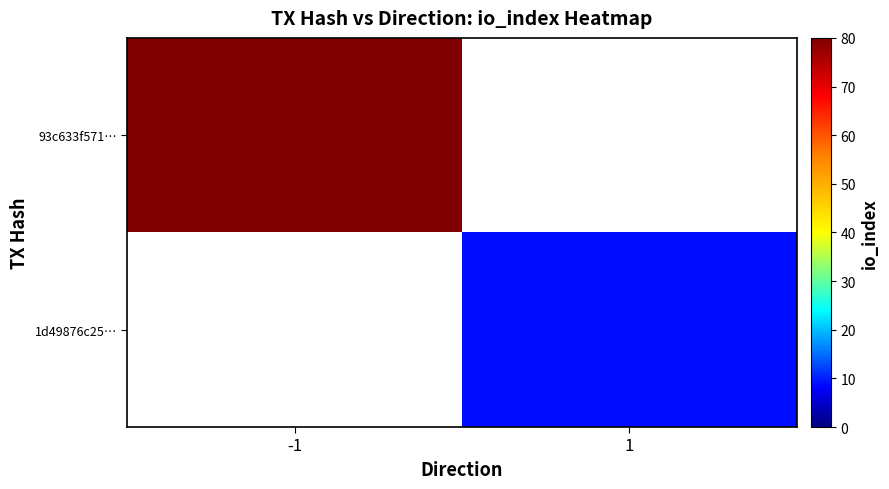

List the labels in order of 93c633f571… value, smallest first.

-1, 1